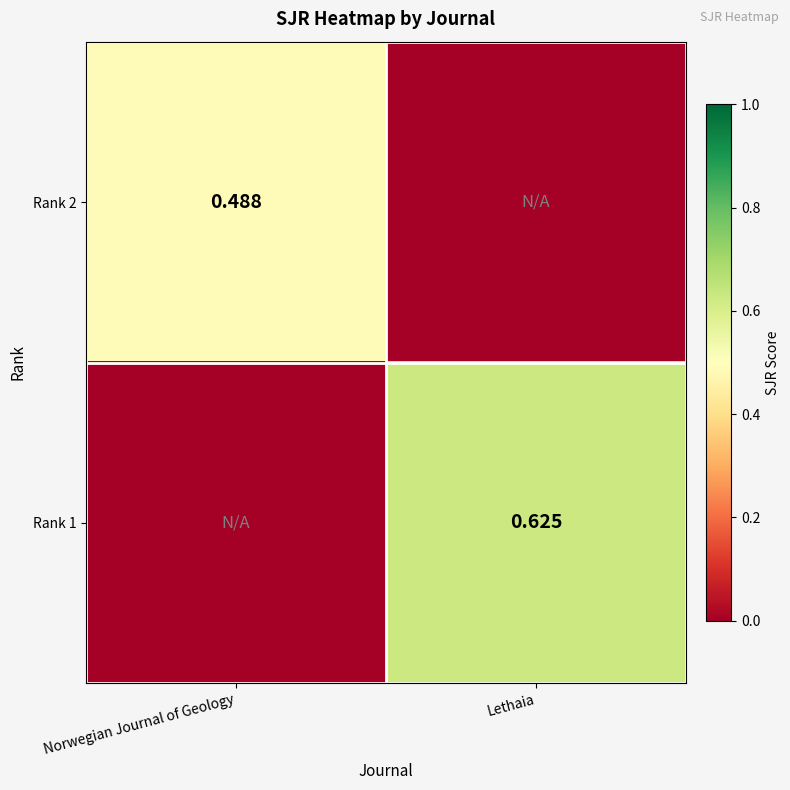

How many data points does each series have?

2